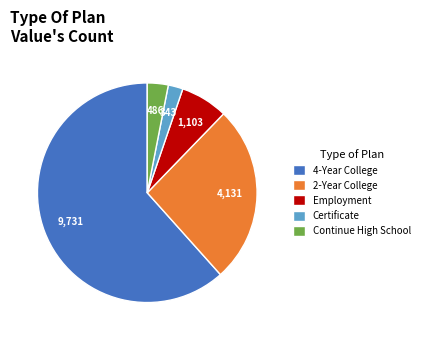

Between Certificate and 2-Year College, which is larger?

2-Year College